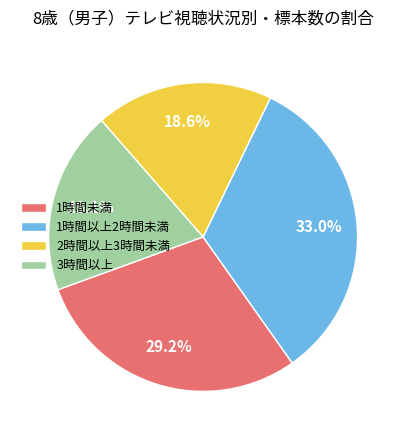

To the nearest percent, what is the difference between the 3時間以上 and 1時間以上2時間未満 slice percentages?

14%